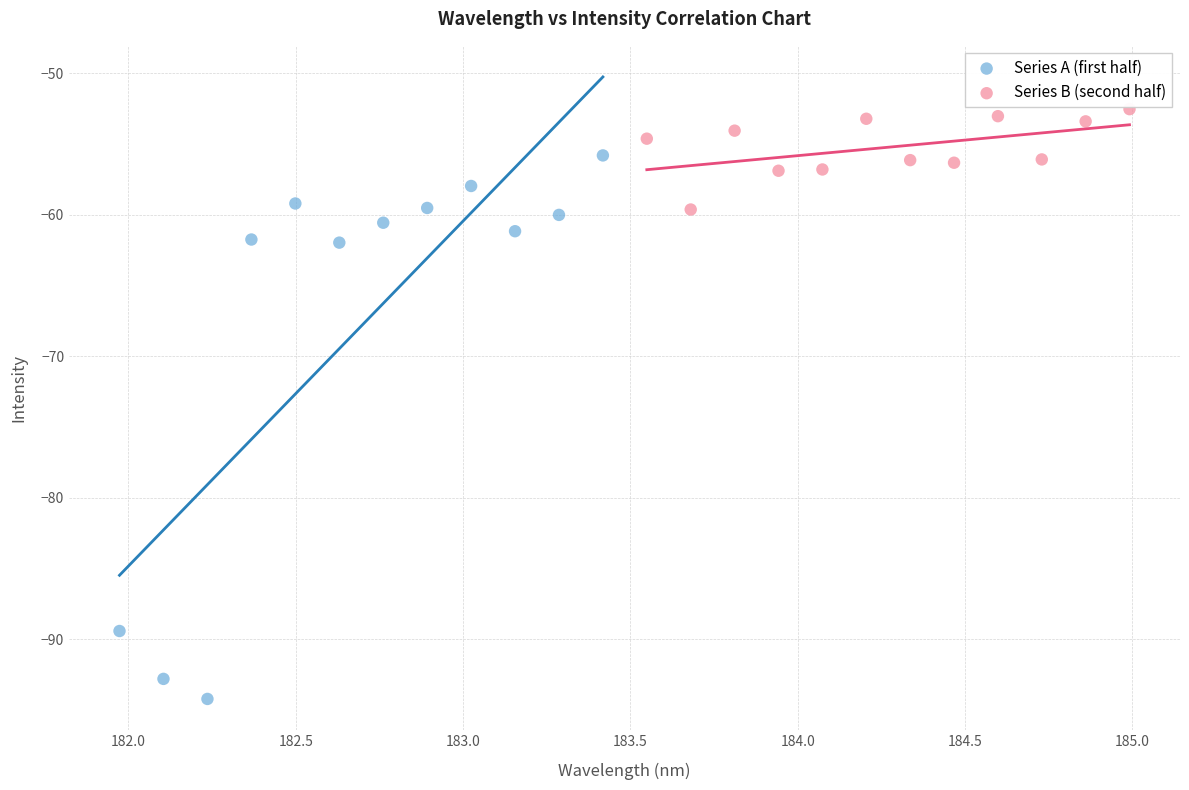

What are all the series names shown in the legend?

Series A (first half), Series B (second half)